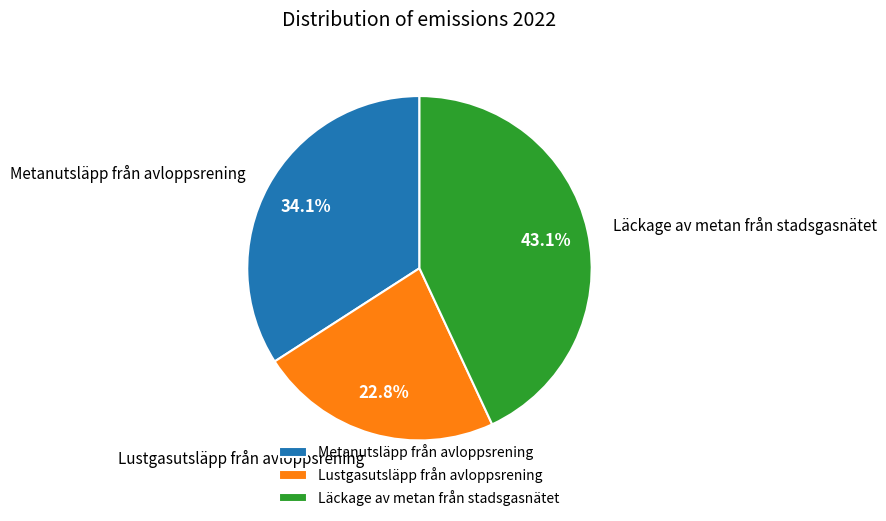

To the nearest percent, what is the difference between the largest and smallest slice percentages?

20%